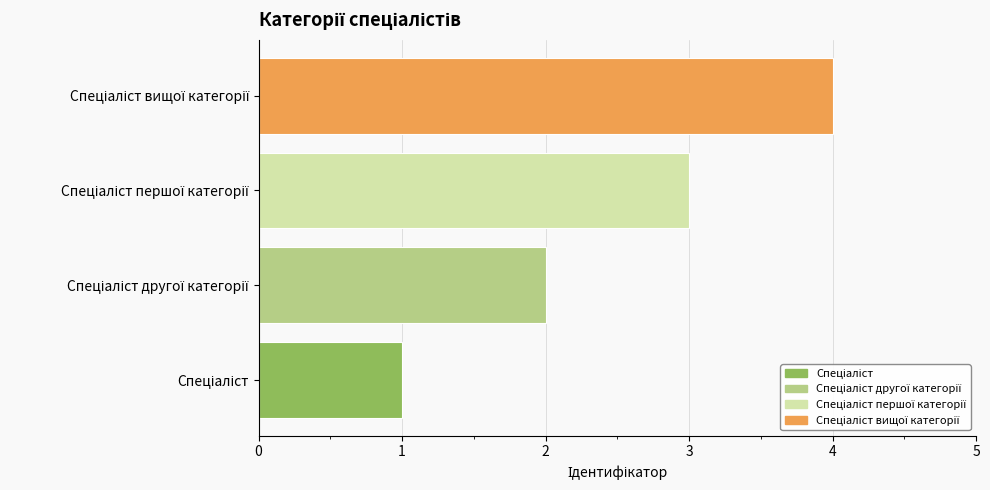

What is the maximum value shown in the chart?

4